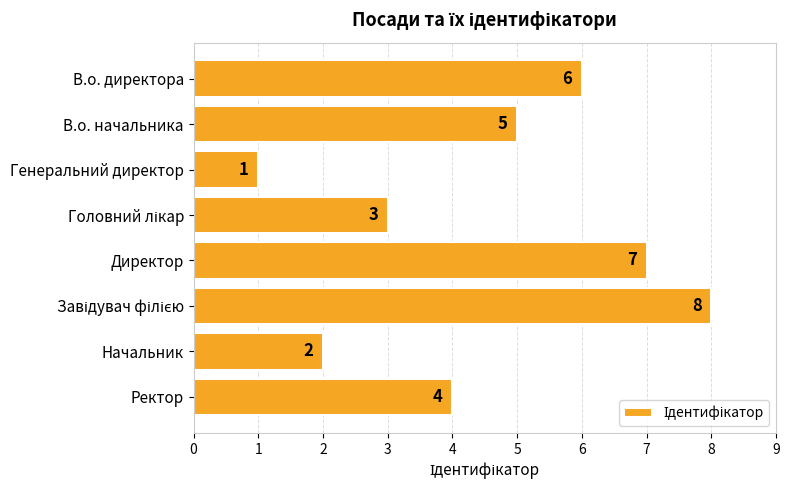

What is the difference between the maximum and minimum values?

7